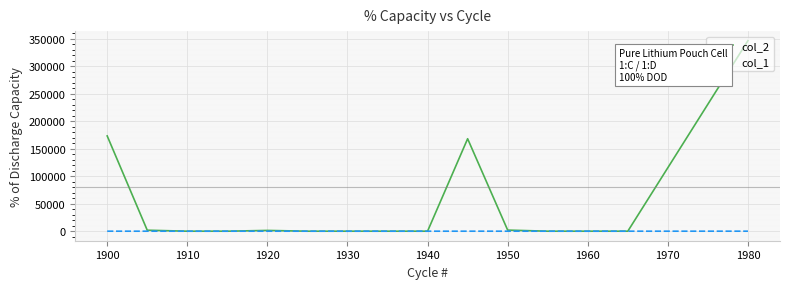

Which series has the largest total across all categories?

col_2